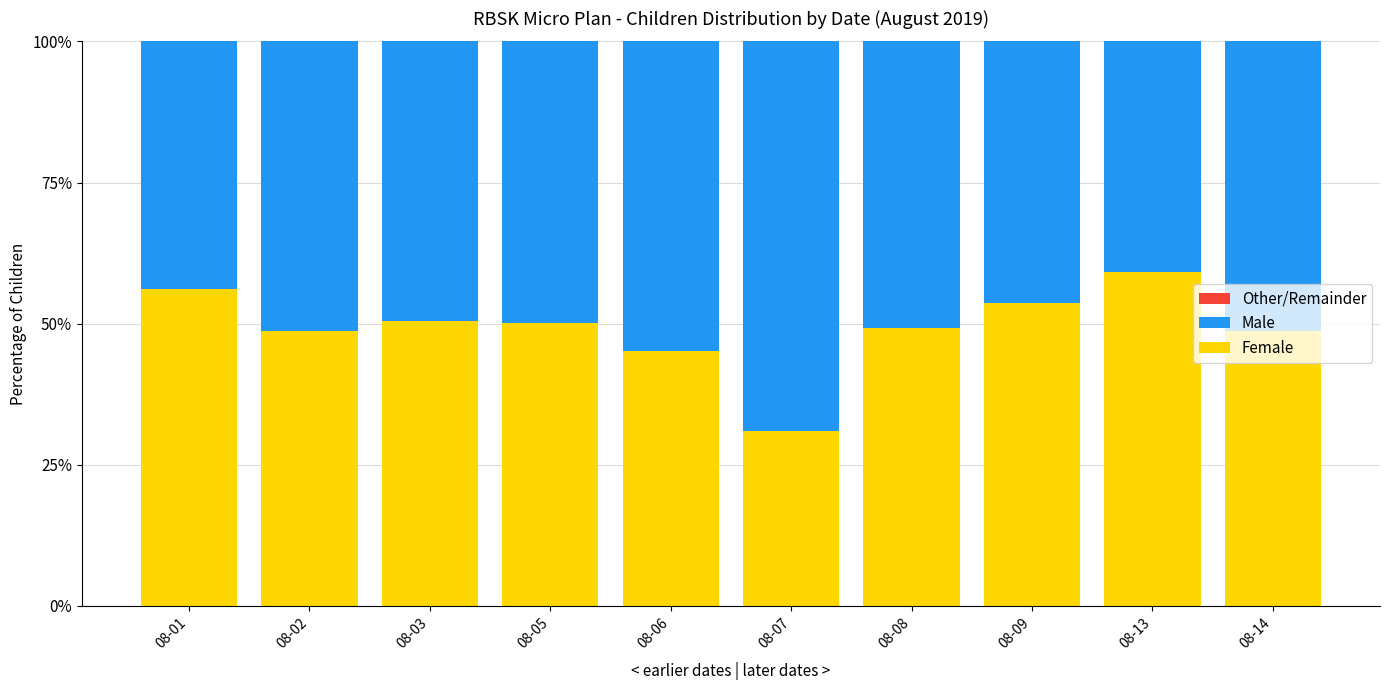

How many data points in Female are less than 50?

5